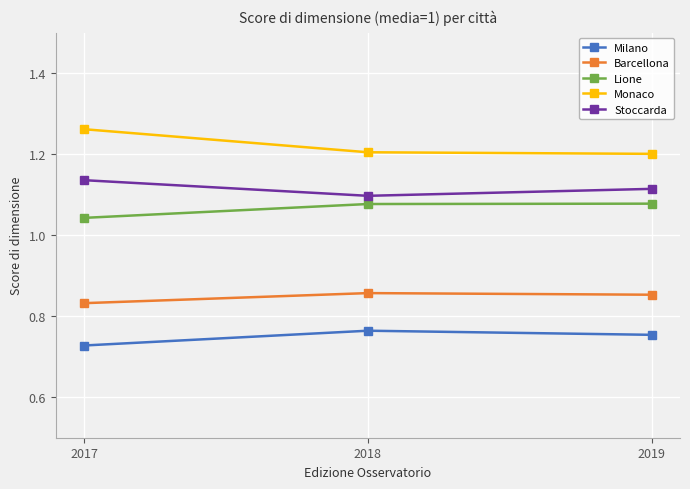

The value of Stoccarda at 2017 is 0.8. True or false?

False